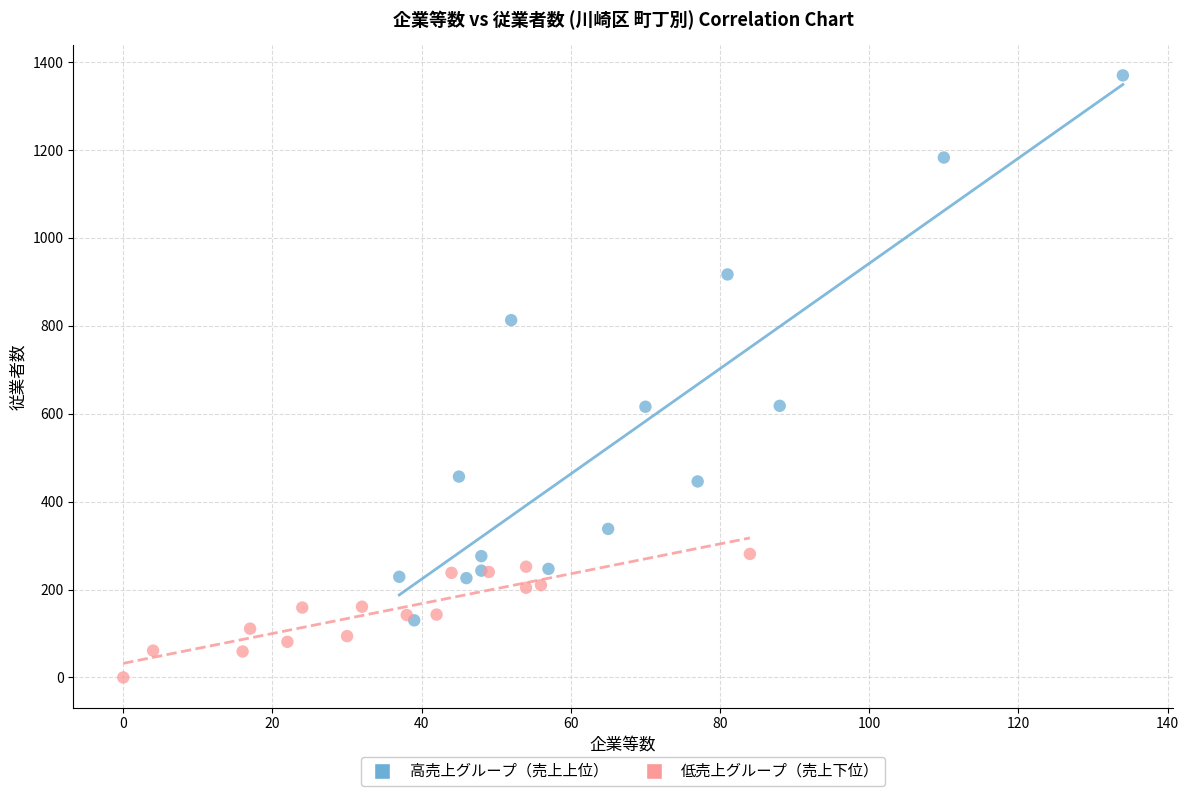

Which series has the widest spread of Y values?

高売上グループ（売上上位）